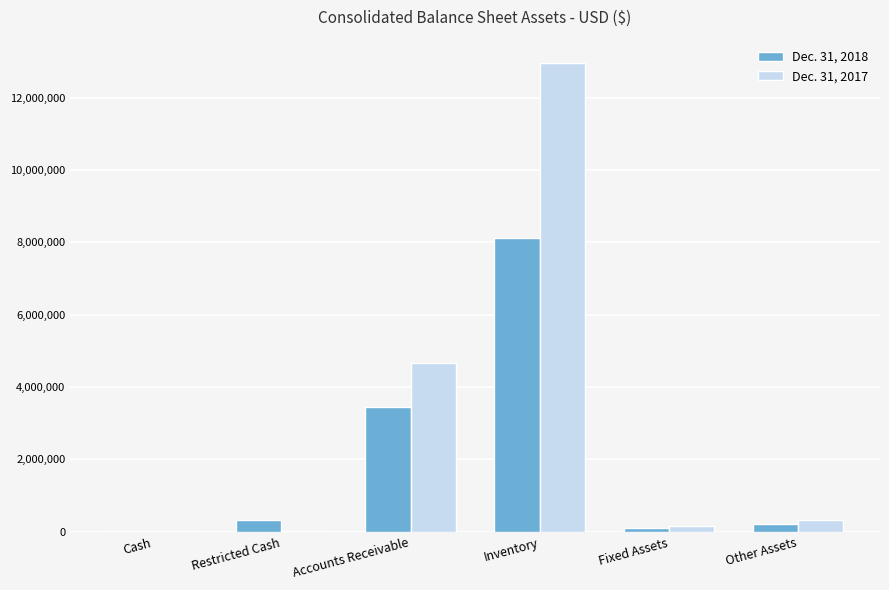

Which series has the largest total across all categories?

Dec. 31, 2017